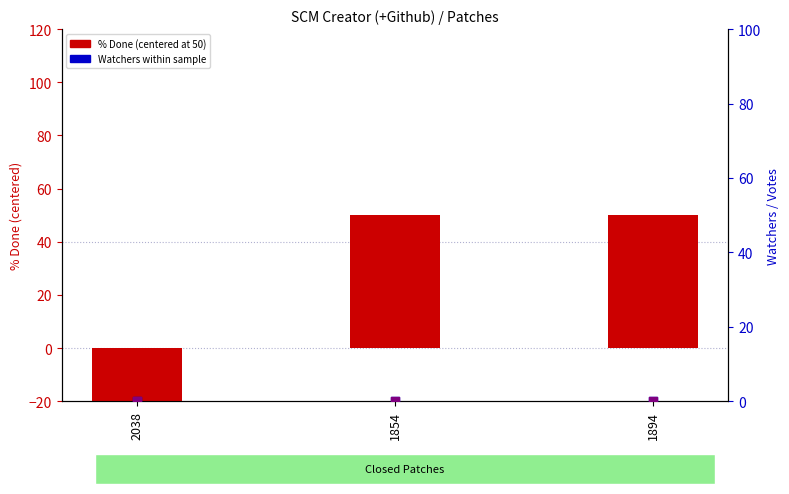

Which series contains the highest Y value?

% Done (centered at 50)